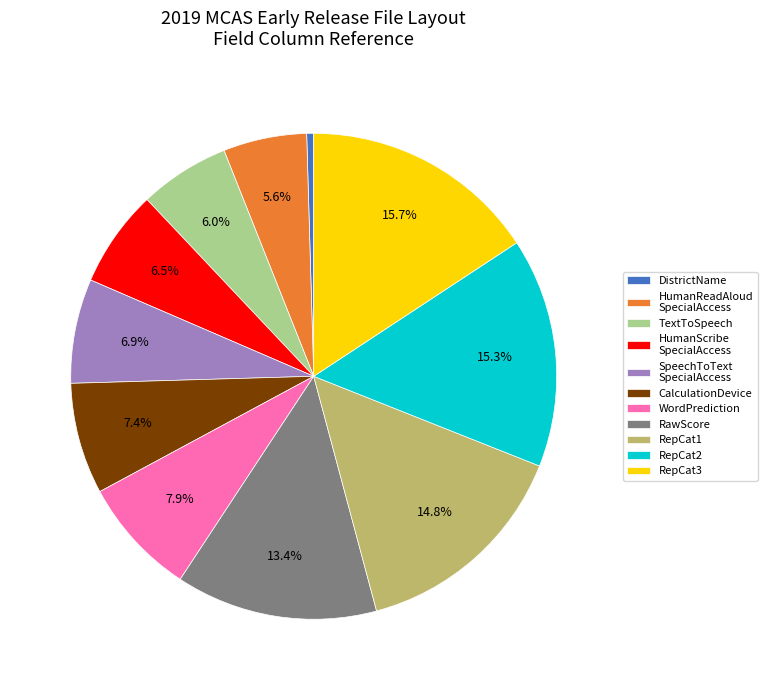

Count the number of slices in the pie.

11